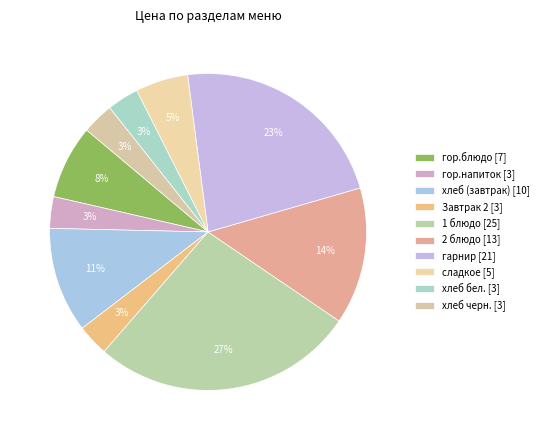

How many slices are in this pie chart?

10